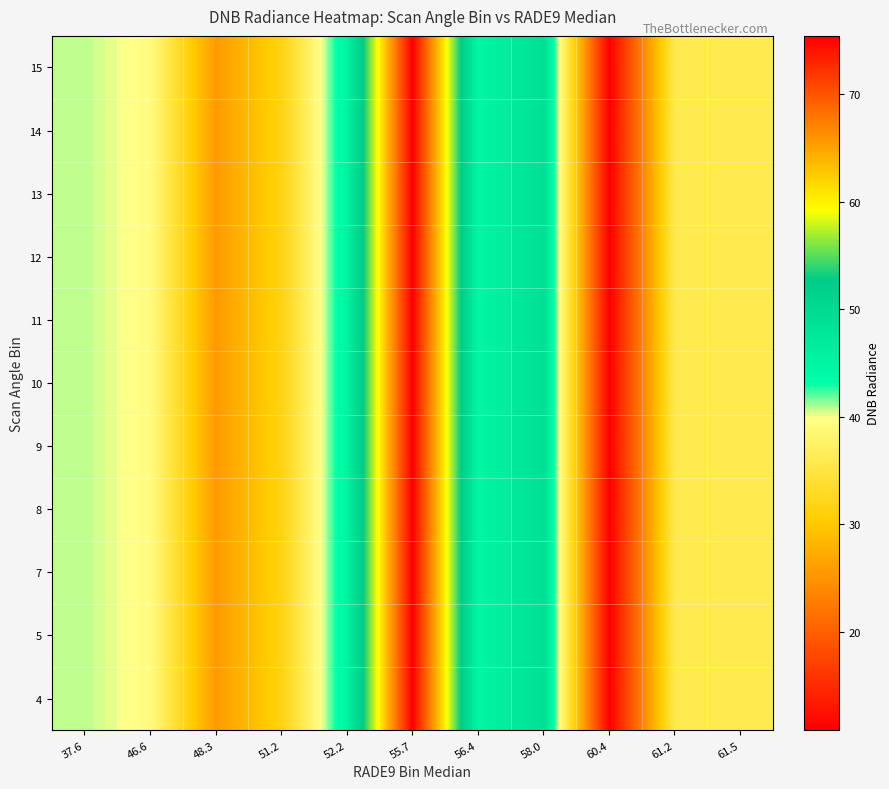

How many data points does each series have?

11